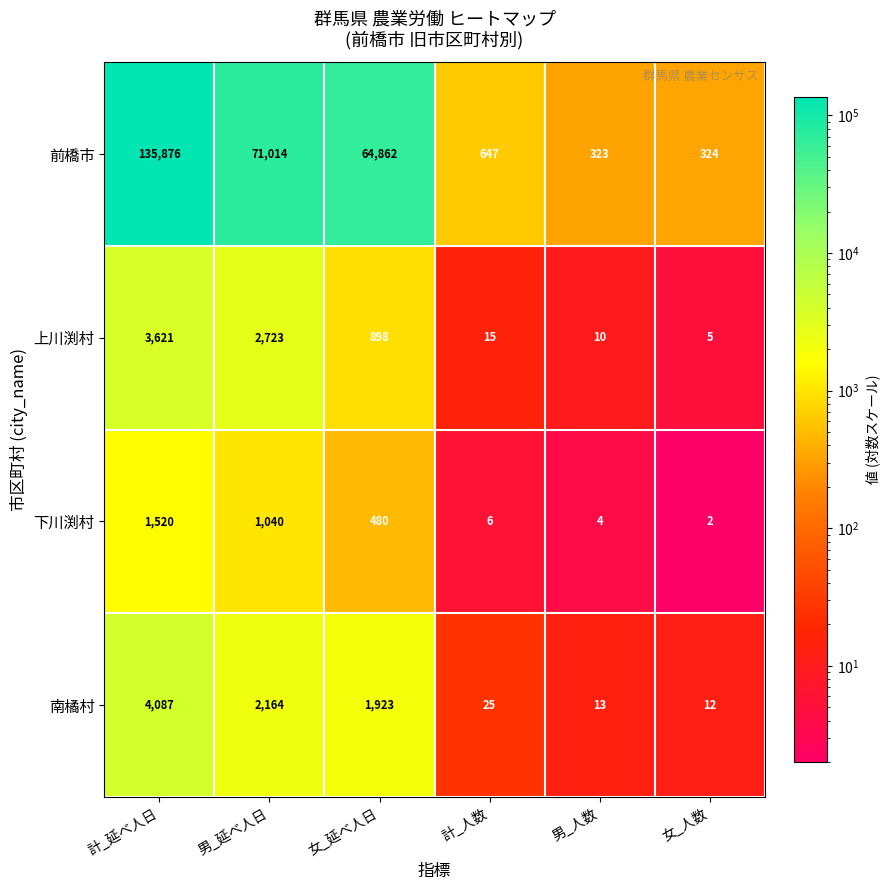

Where does the 前橋市 series first go above 64862?

計_延べ人日